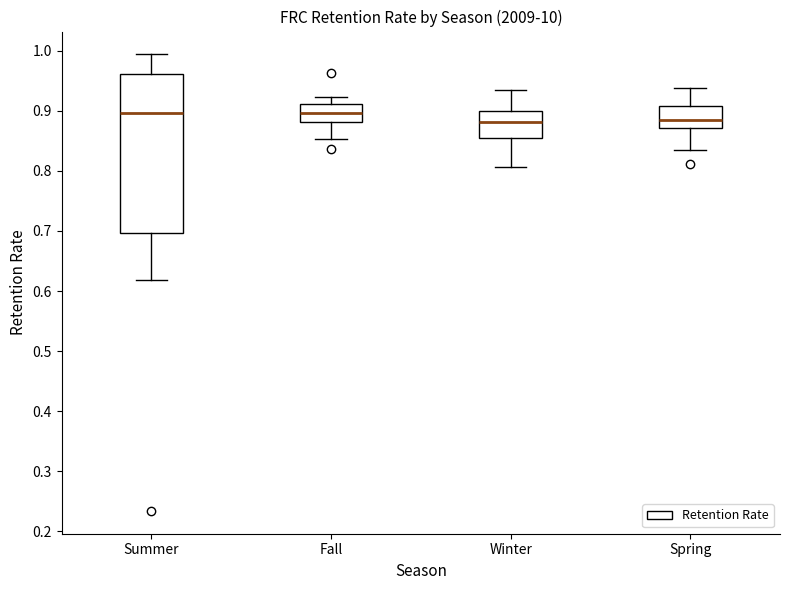

Comparing the boxes themselves (not the whiskers), which one is the tallest?

Summer